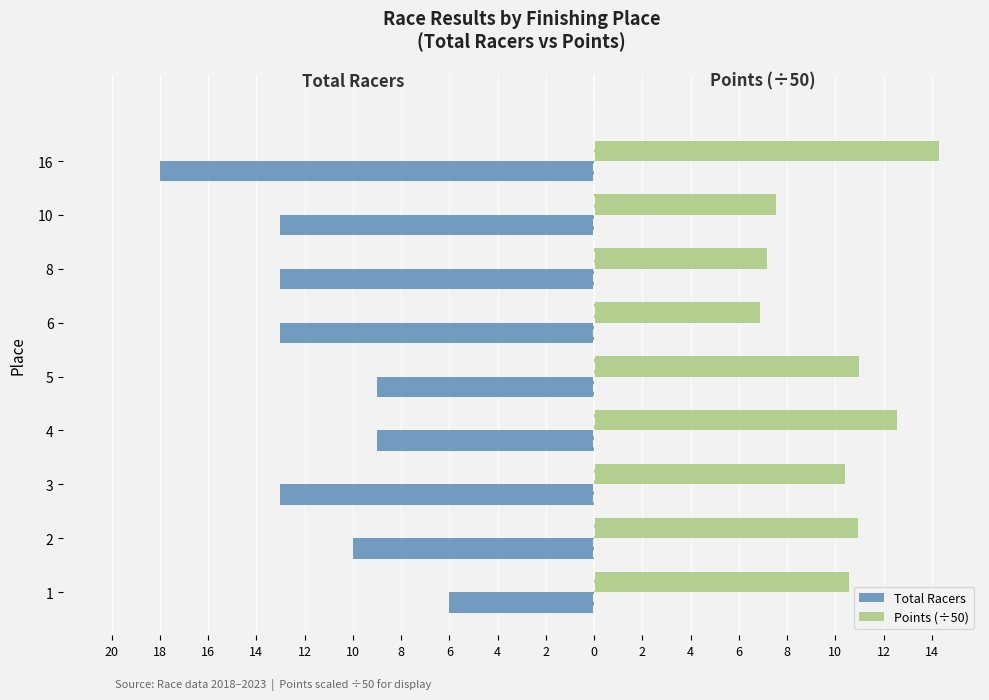

What are all the series names shown in the legend?

Total Racers, Points (÷50)